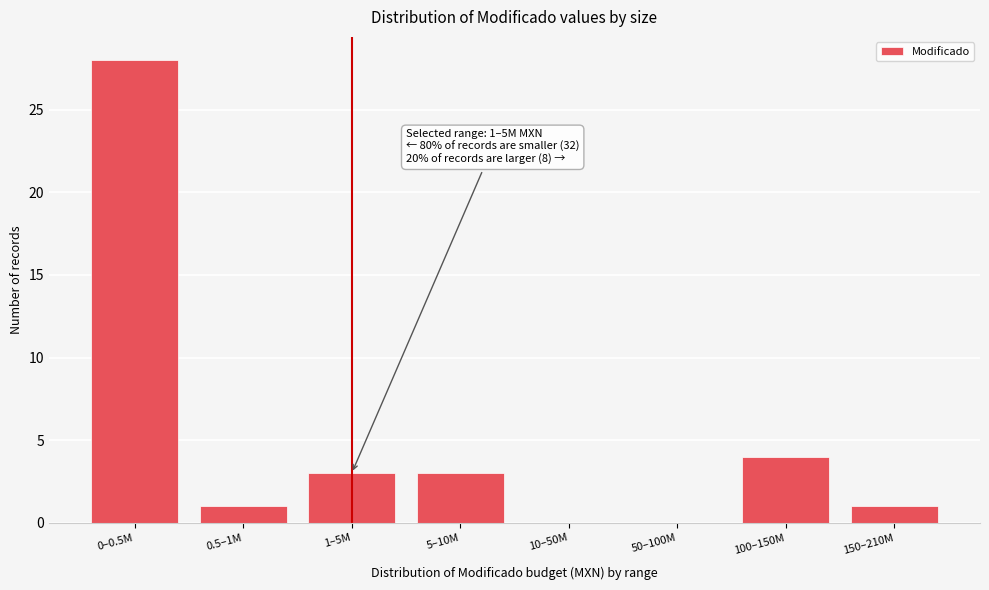

Reading left to right, what are all the values shown in this chart?

0–0.5M=28	0.5–1M=1	1–5M=3	5–10M=3	10–50M=0	50–100M=0	100–150M=4	150–210M=1